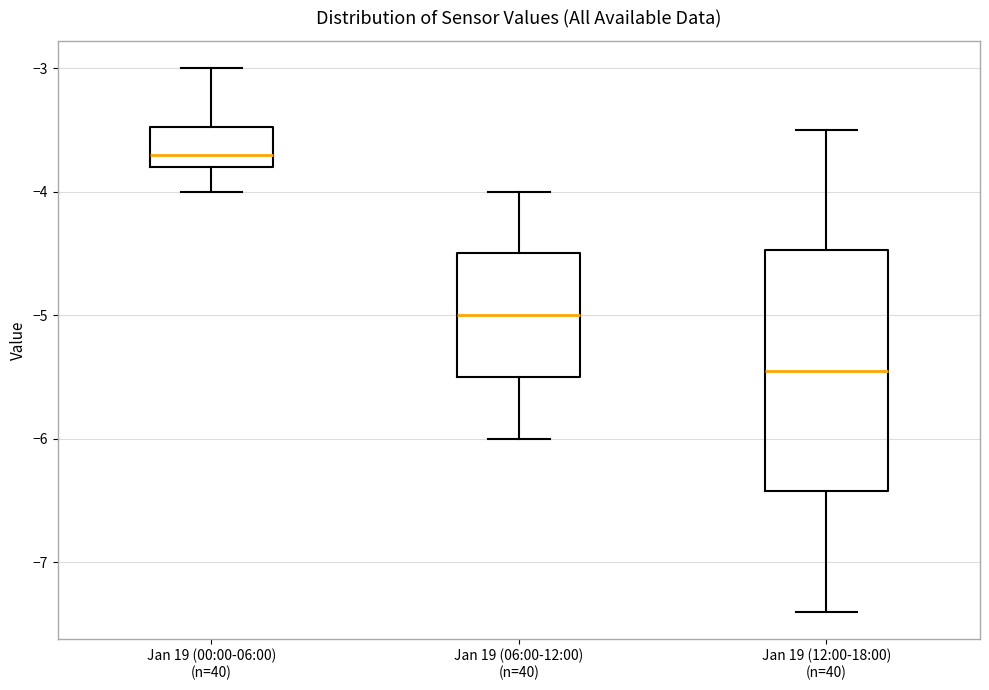

Where is the upper edge of the box for Jan 19 (12:00-18:00) (n=40) on the y-axis? The values are not printed on the chart, so give them approximately, as read against the axis.

-4.5